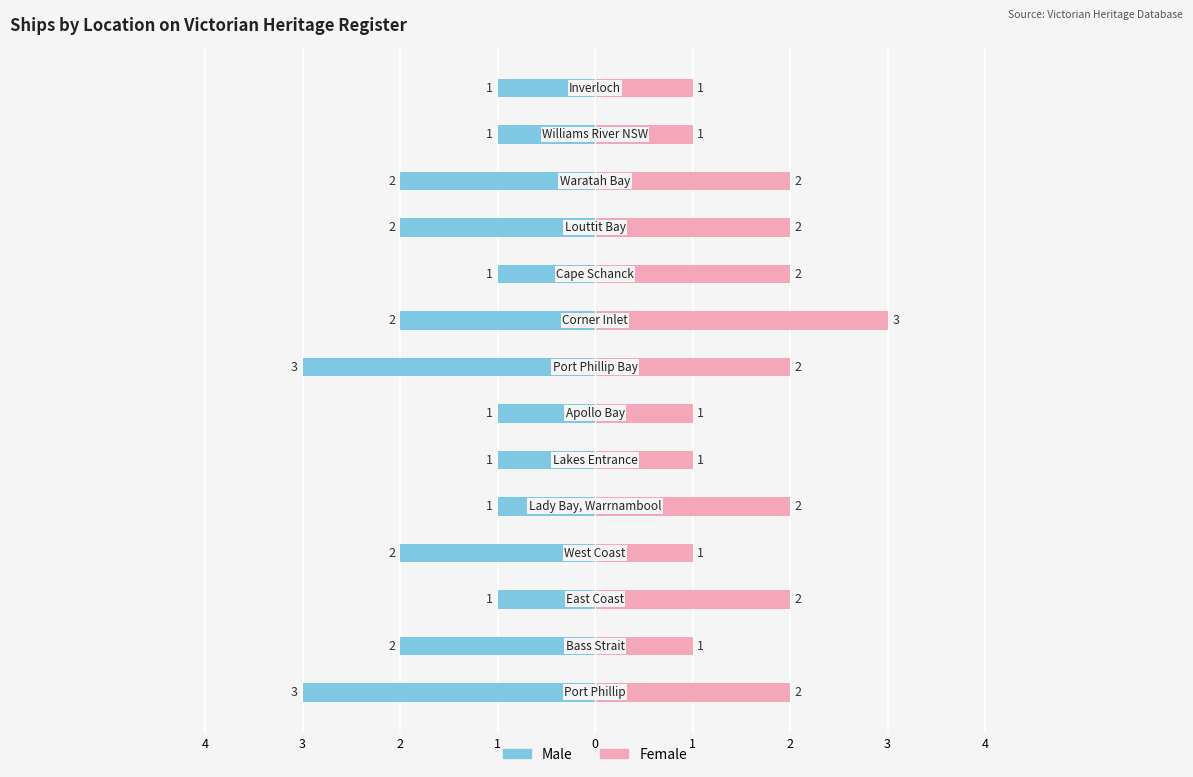

List the series in order of their overall mean, lowest first.

Male, Female